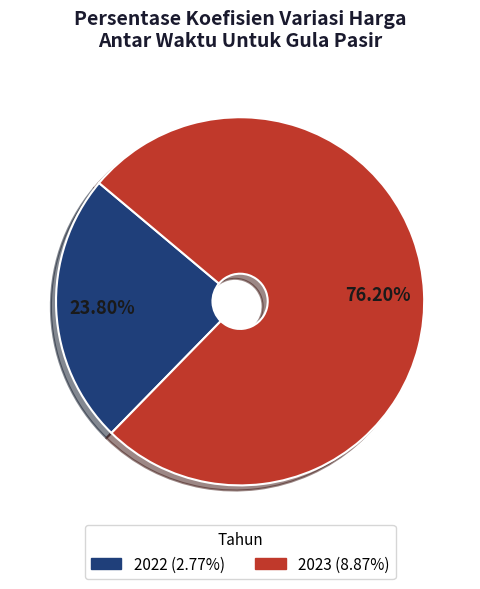

What is the smallest slice in the pie chart?

2022